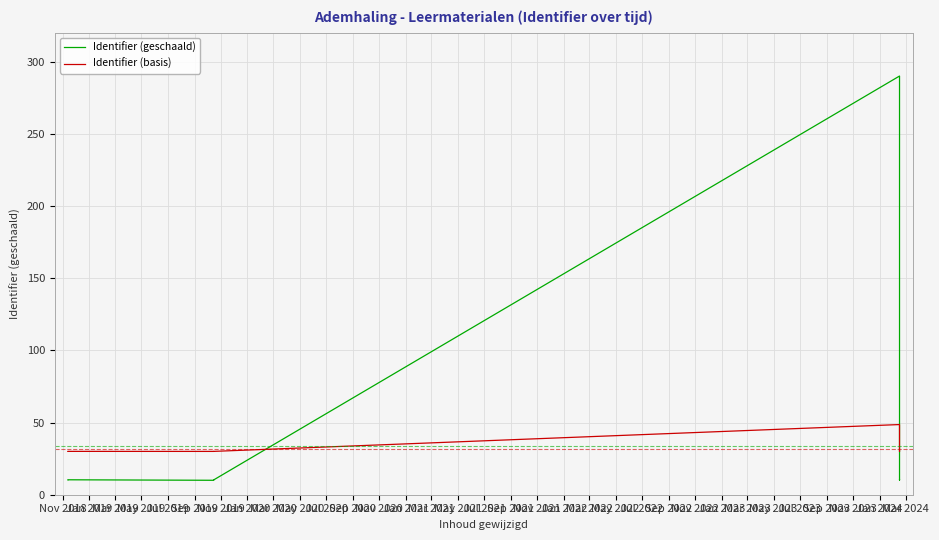

Reading right to left, transcribe all the data shown in this chart.

Identifier (geschaald): 10.2	10.2	290.0	10.4	10.4	10.4	10.3	10.0	10.0	10.0	10.3	10.3
Identifier (basis): 30.0	30.0	48.6	30.0	30.0	30.0	30.0	30.0	30.0	30.0	30.0	30.0